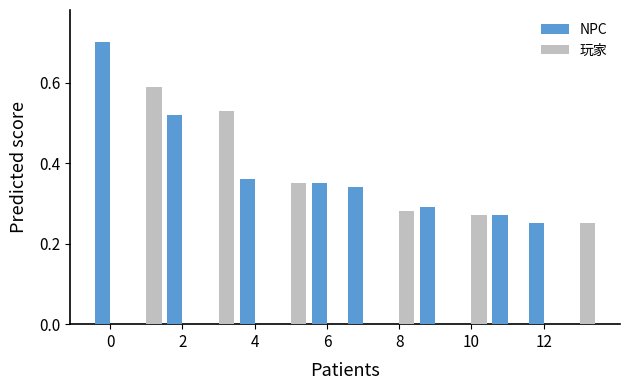

What is the sum of all 玩家 values?

2.3